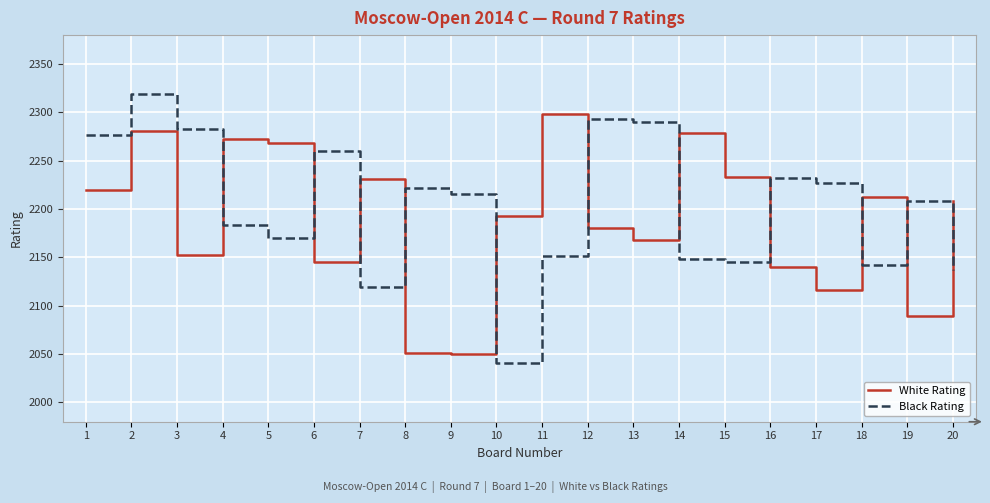

Rank the series at 14 from lowest to highest value.

Black Rating, White Rating